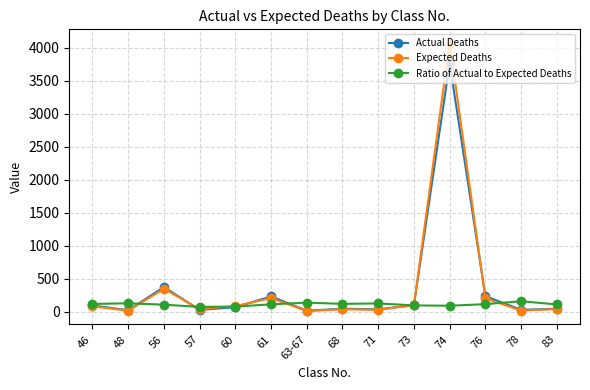

Where is Actual Deaths nearest to the value 1889?

56